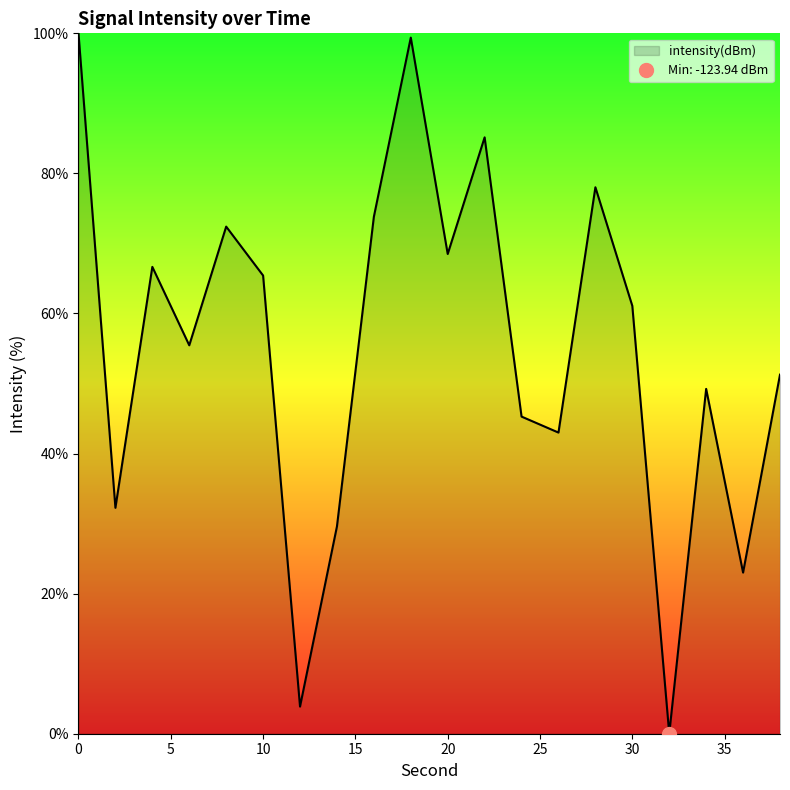

Reading right to left, what are all the values shown in this chart?

51.3	23.0	49.2	0.0	61.1	78.0	43.0	45.3	85.1	68.5	99.4	73.8	29.6	3.9	65.4	72.4	55.5	66.7	32.3	100.0